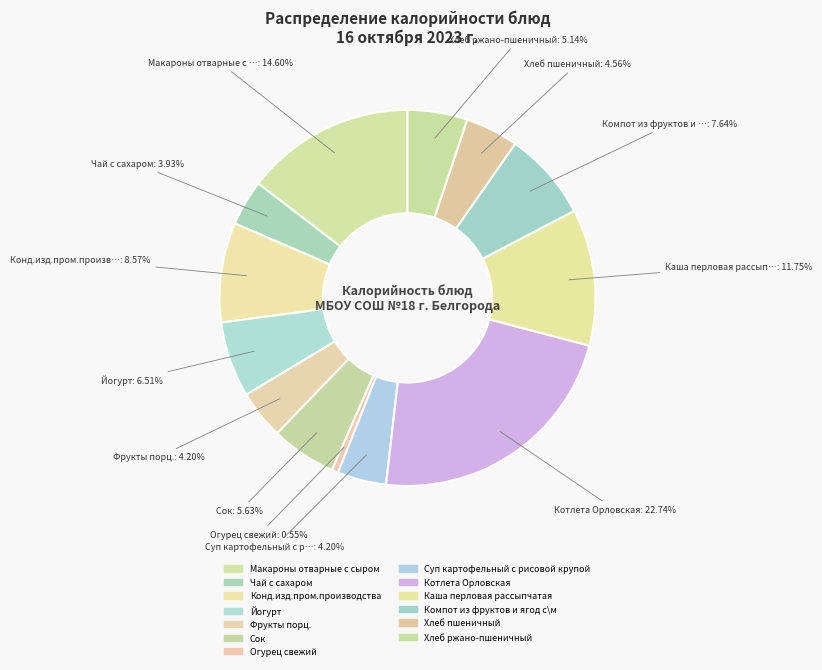

Between Огурец свежий and Компот из фруктов и ягод с\м, which is larger?

Компот из фруктов и ягод с\м